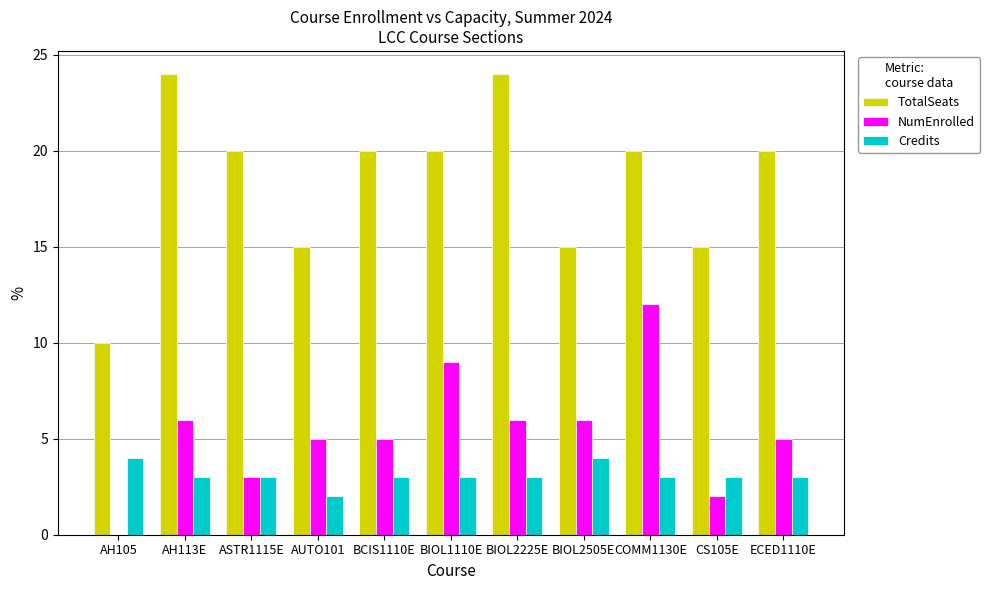

What is the average value of the TotalSeats series?

18